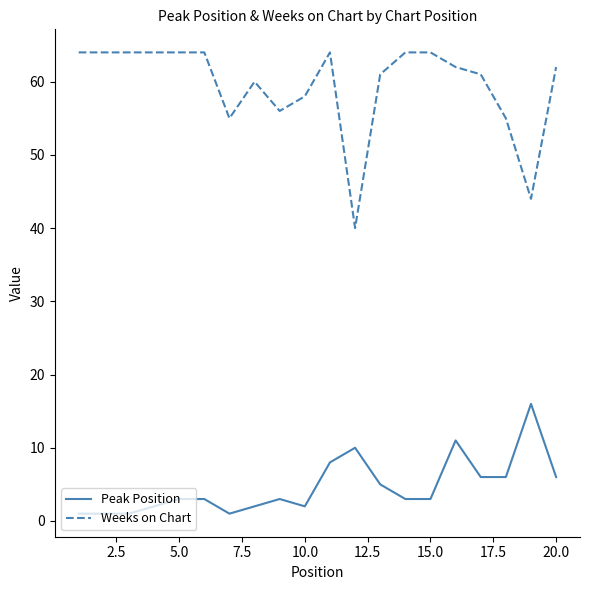

True or false: Weeks on Chart and Peak Position intersect in this chart.

False